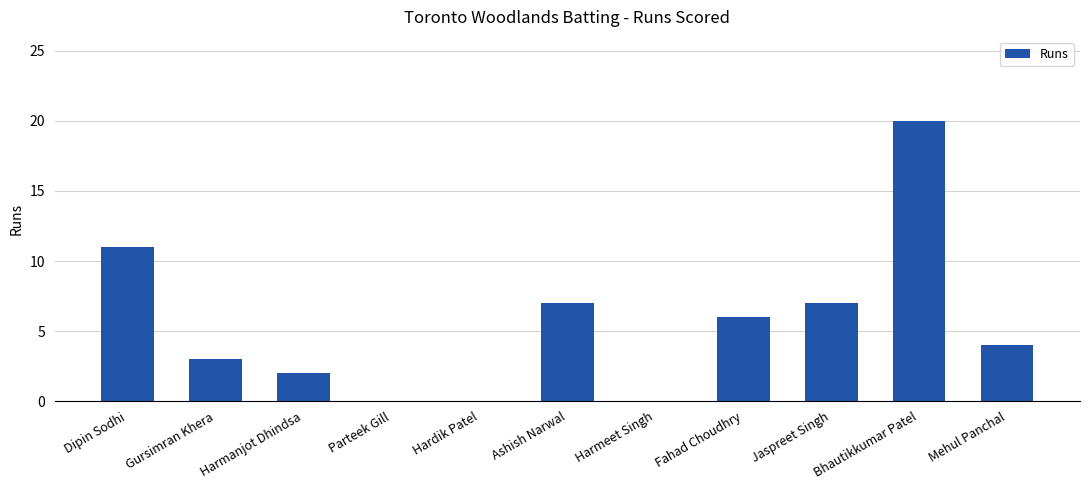

What is the sum of the values at Hardik Patel and Fahad Choudhry?

6